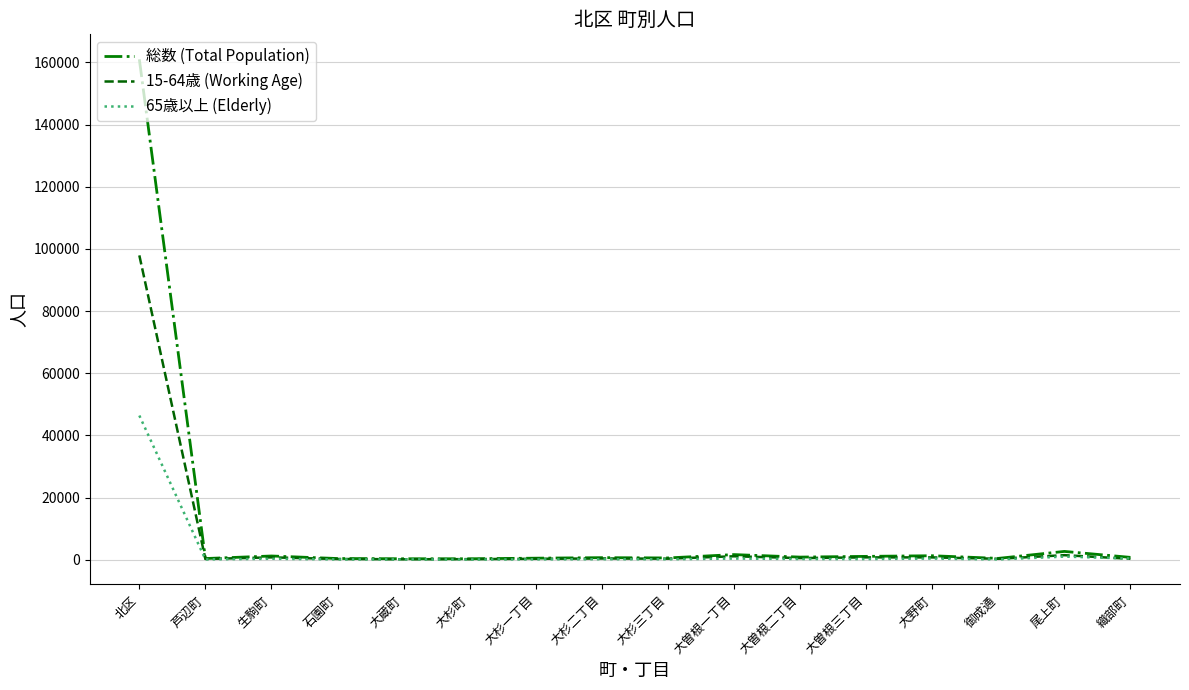

What is the difference between the second highest and second lowest values in the 15-64歳 (Working Age) series?

1274